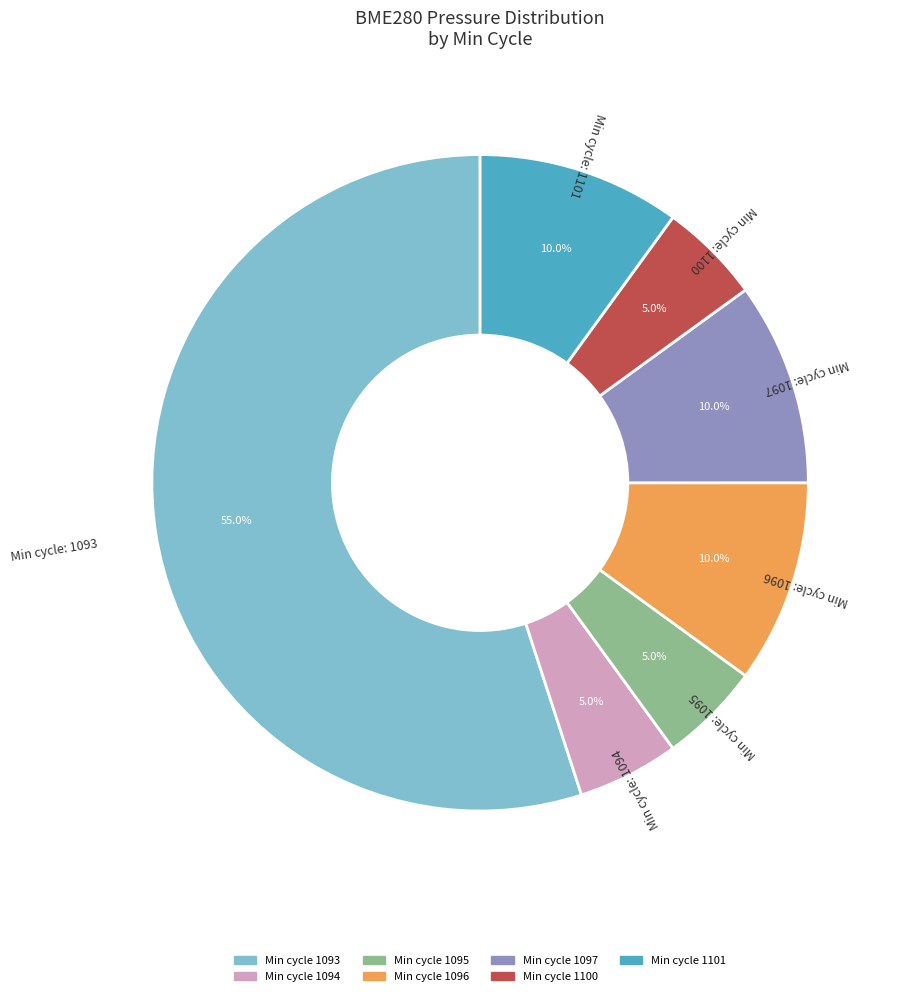

Does any single category account for the majority?

Yes